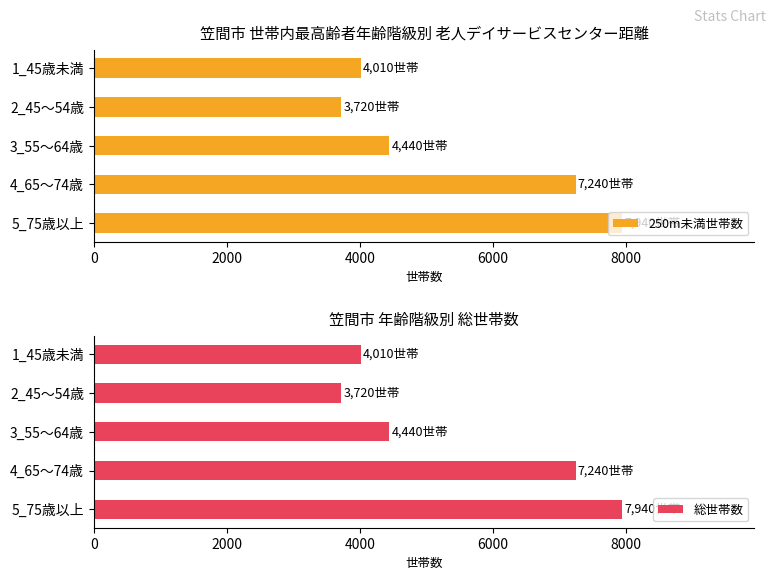

What are all the series names shown in the legend?

250m未満世帯数, 総世帯数